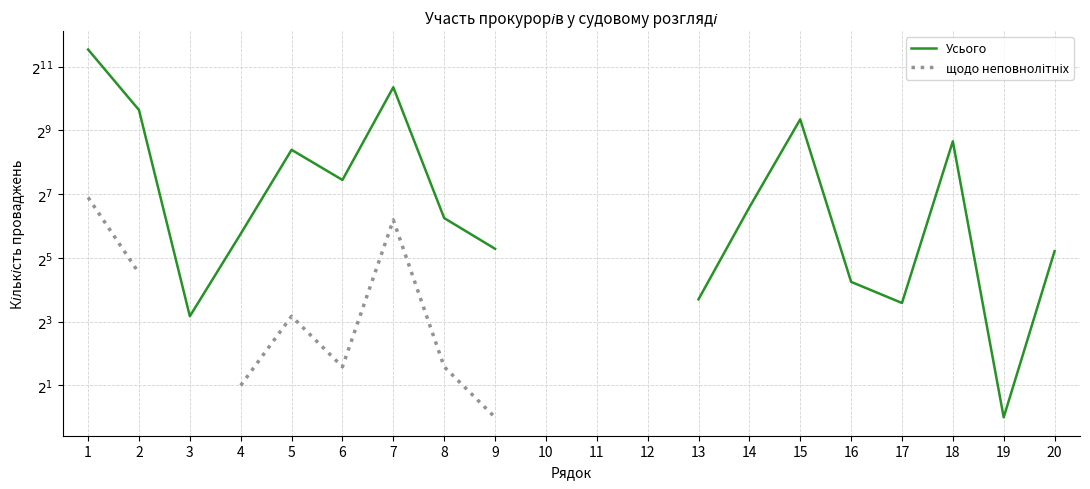

Is it true that щодо неповнолітніх equals 20.4 at 13?

False